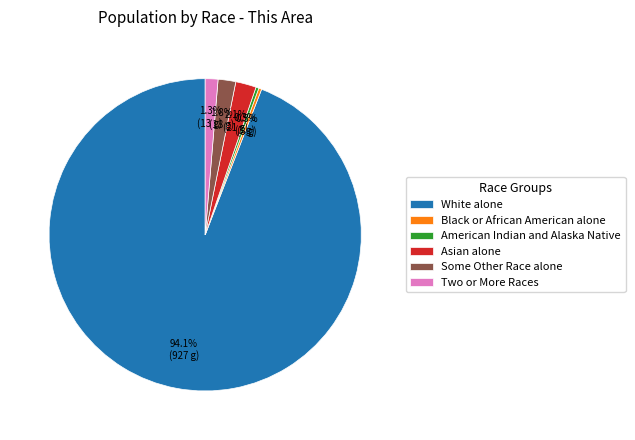

Between Asian alone and White alone, which is larger?

White alone